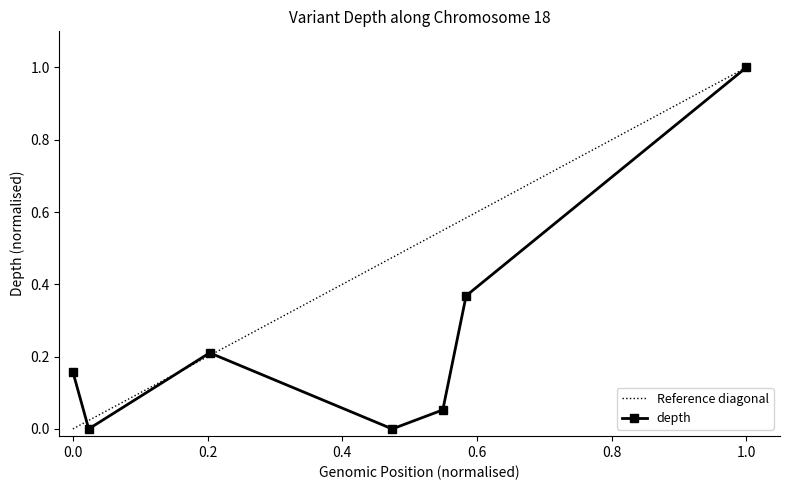

In depth, how many points are higher than both neighbors (excluding endpoints)?

1